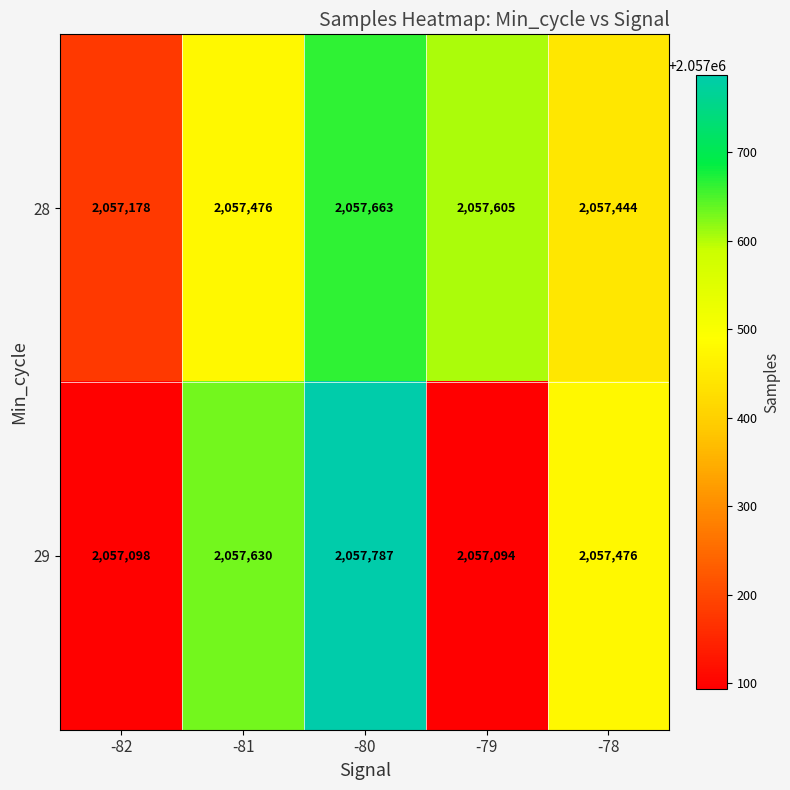

The value of 28 at -78 is 718686. True or false?

False